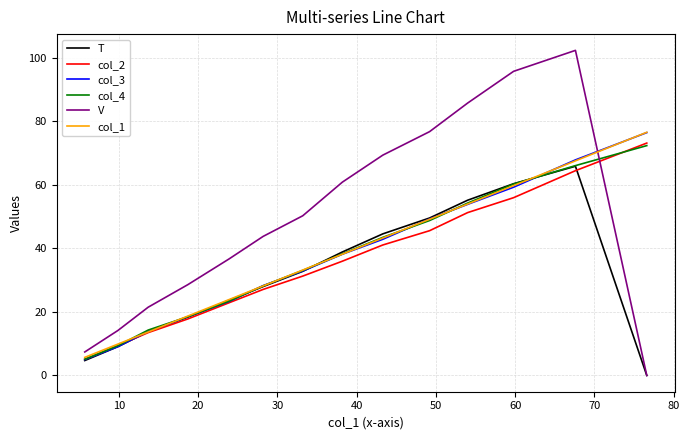

What is the lowest value of the col_3 series?

5.0